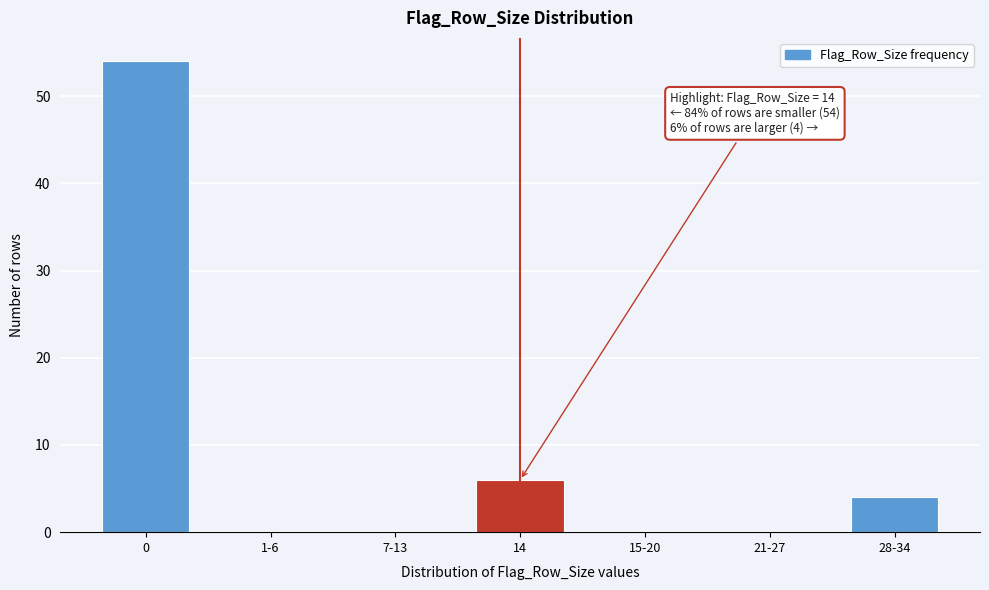

Reading left to right, transcribe all the data shown in this chart.

0=54	1-6=0	7-13=0	14=6	15-20=0	21-27=0	28-34=4